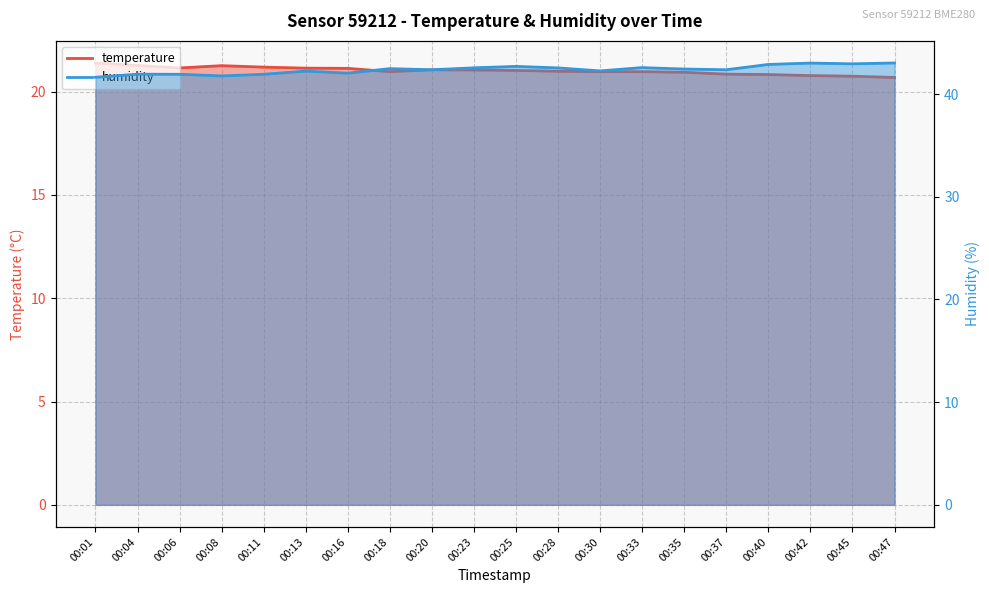

What is the minimum value shown in the chart?

20.7